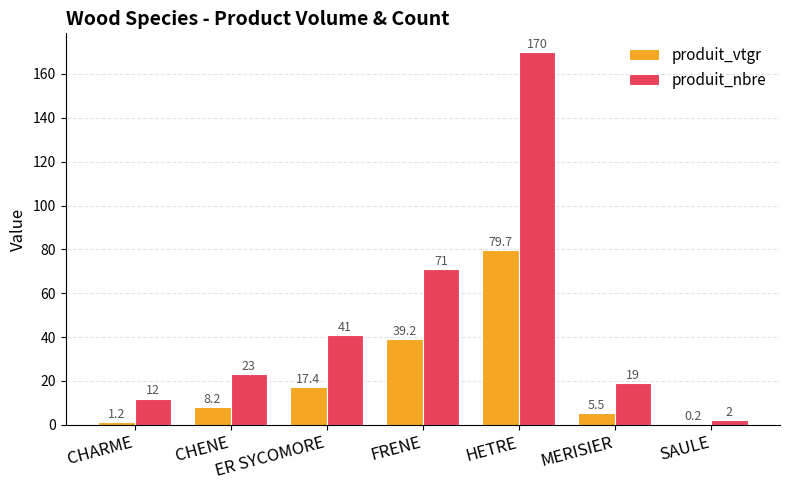

How many groups of bars are there?

7